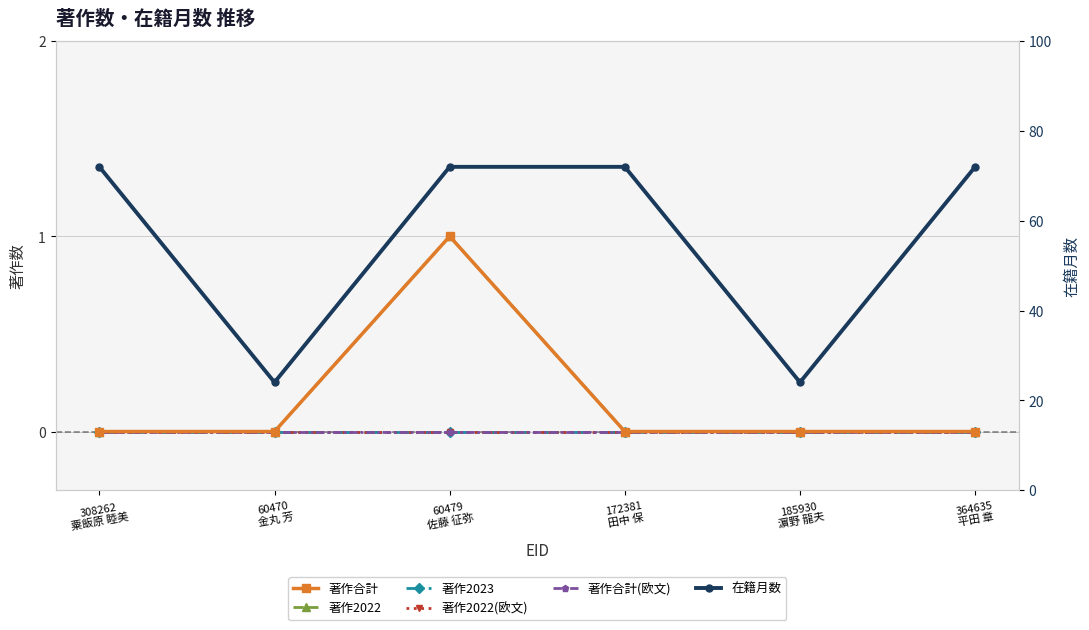

At 60479
佐藤 征弥, list the series in order from smallest to largest.

著作2023, 著作2022(欧文), 著作合計(欧文), 著作合計, 著作2022, 在籍月数